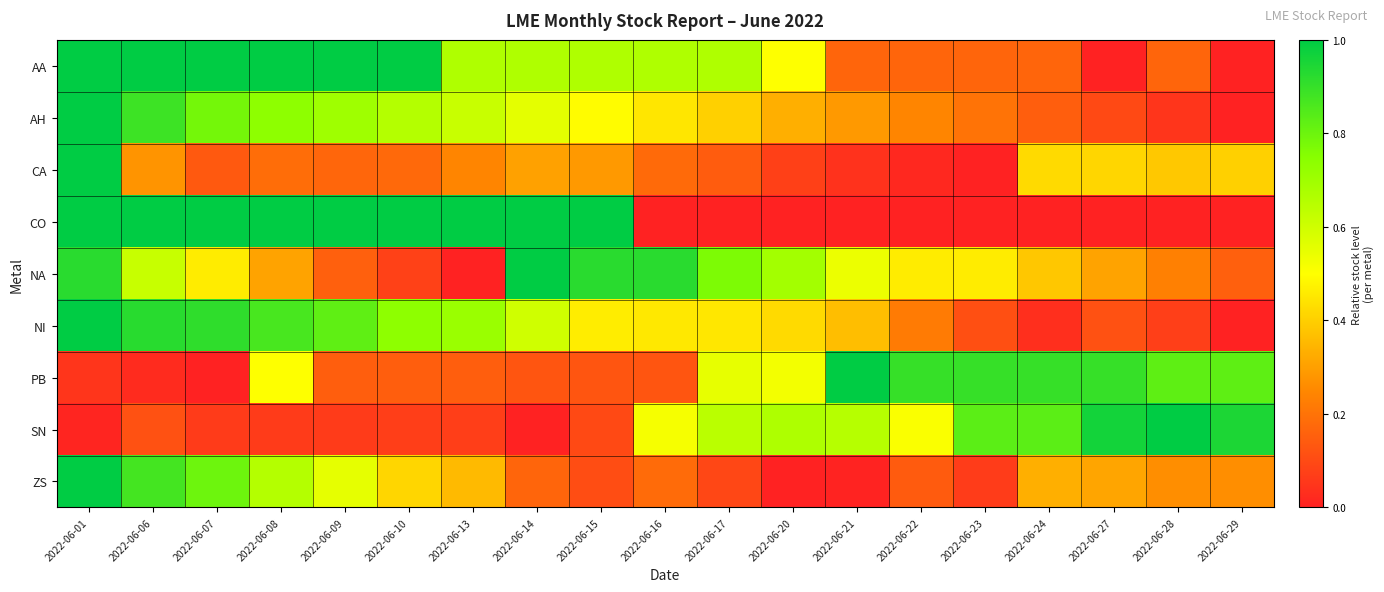

Which series has the widest spread of values?

AA